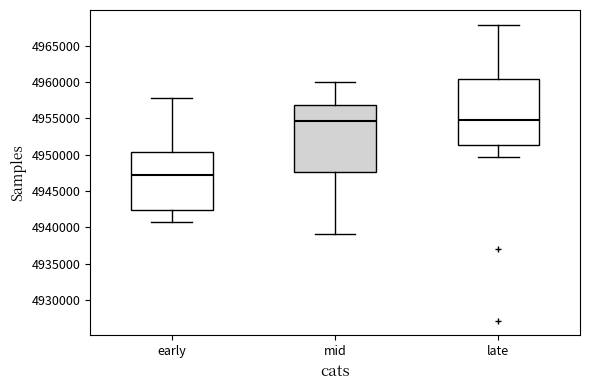

Reading left to right, transcribe this box plot: for each box, give where its median line is, the range the box spans, and where its two whiskers end, as read against the y-axis. The values are not printed on the chart, so give them approximately, as read against the axis.

early: median 4947000, box 4942500 to 4950500, whiskers 4941000 to 4958000
mid: median 4954500, box 4947500 to 4957000, whiskers 4939000 to 4960000
late: median 4955000, box 4951500 to 4960500, whiskers 4949500 to 4968000